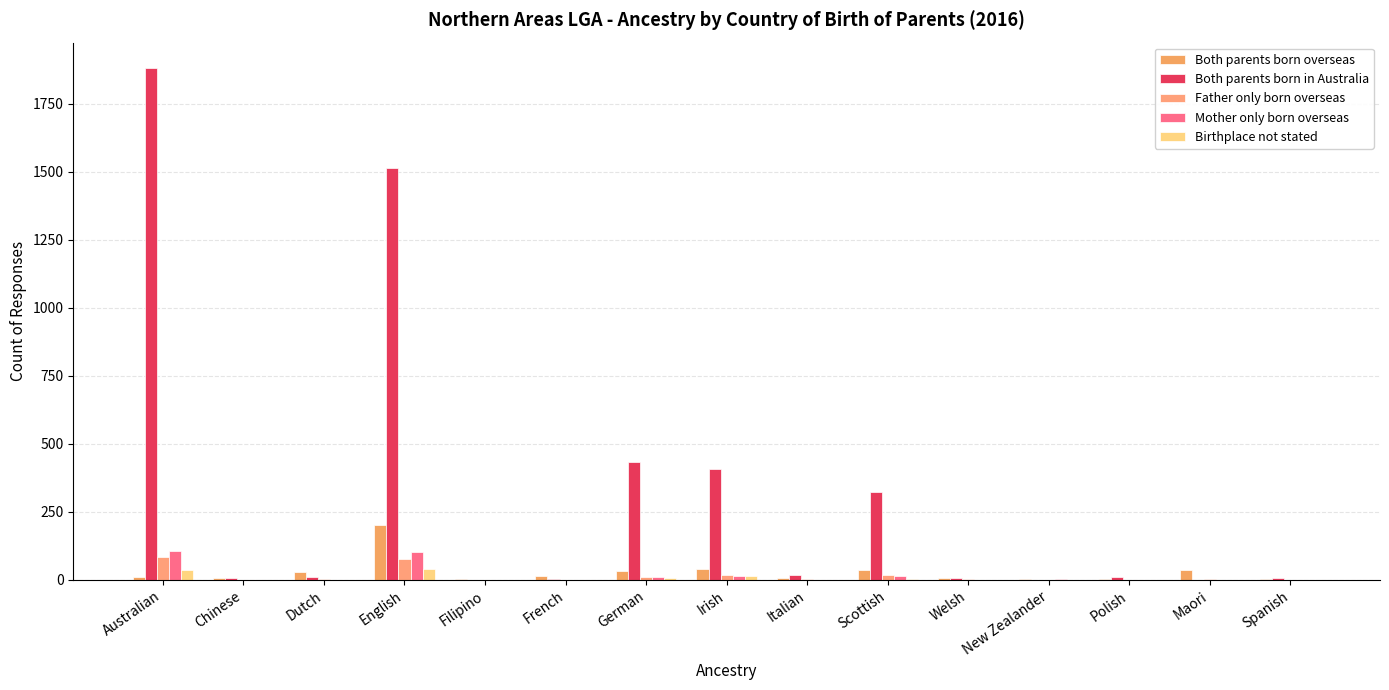

Is the value of Both parents born in Australia at Australian greater than the value of Mother only born overseas at Polish?

Yes